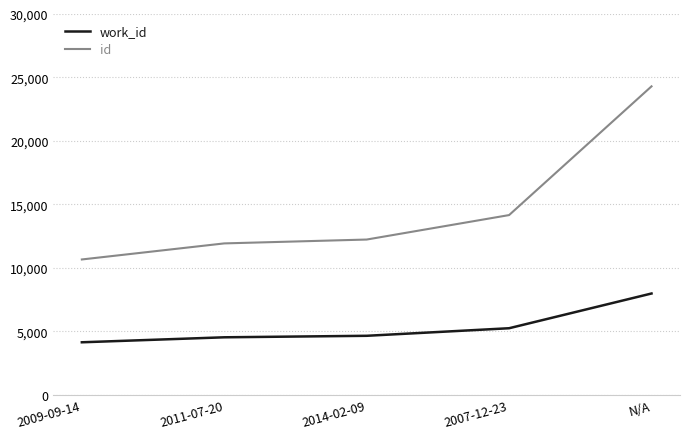

What is the spread (max minus min) of values at 2009-09-14?

6524